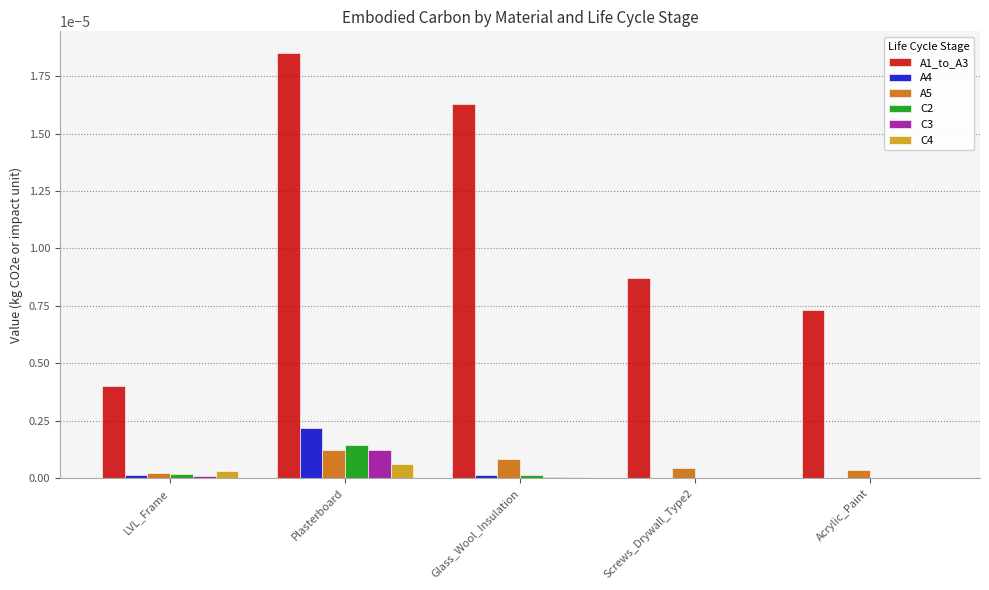

Which category has the highest value in the A1_to_A3 series?

Plasterboard